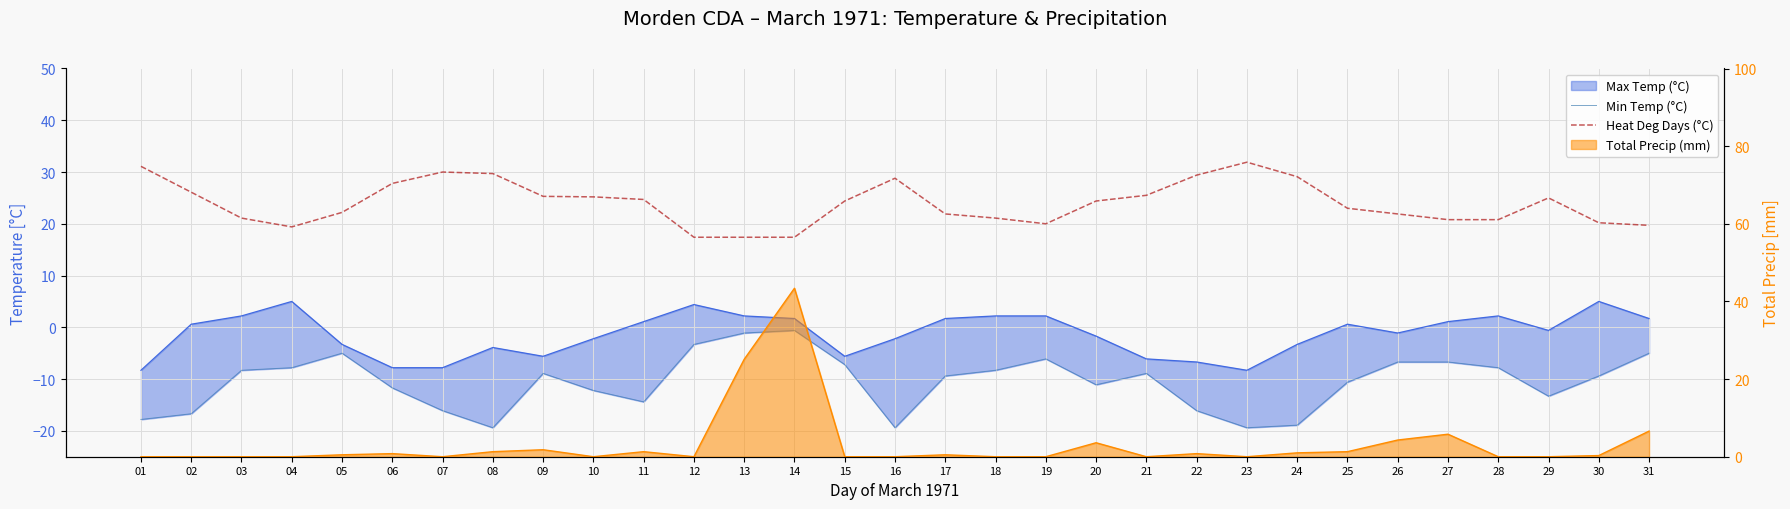

What is the value of the Min Temp (°C) point at the 2nd from the left?

-16.7